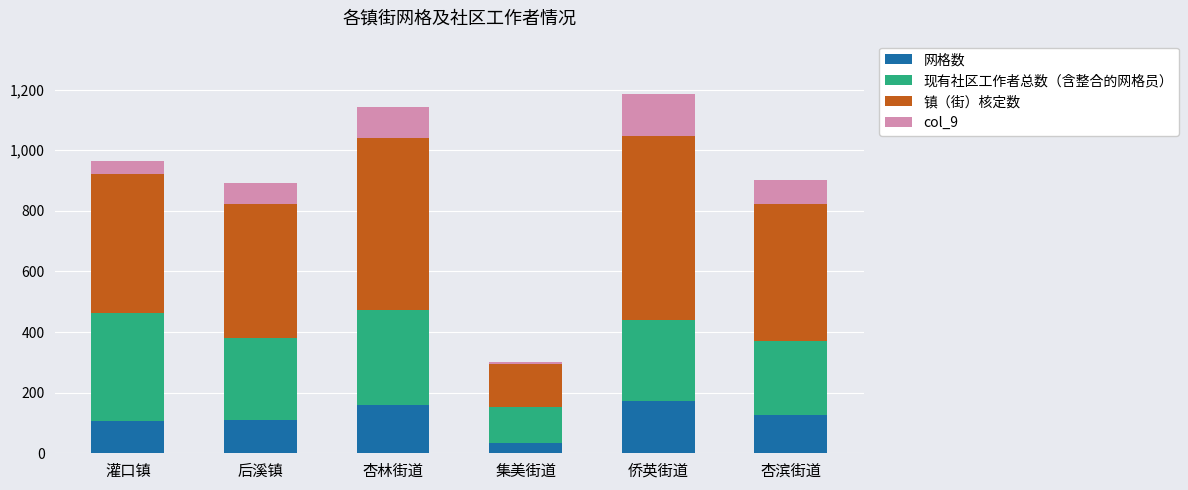

What is the minimum value for 网格数?

33